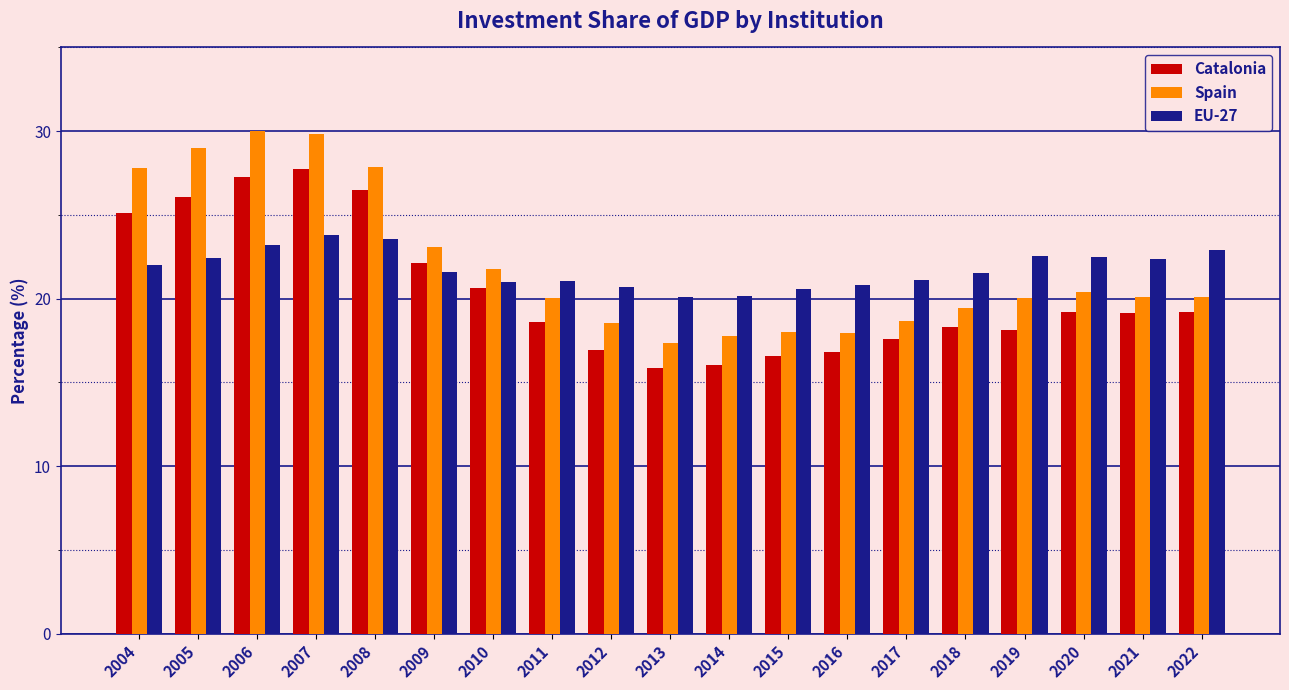

What are all the series names shown in the legend?

Catalonia, Spain, EU-27